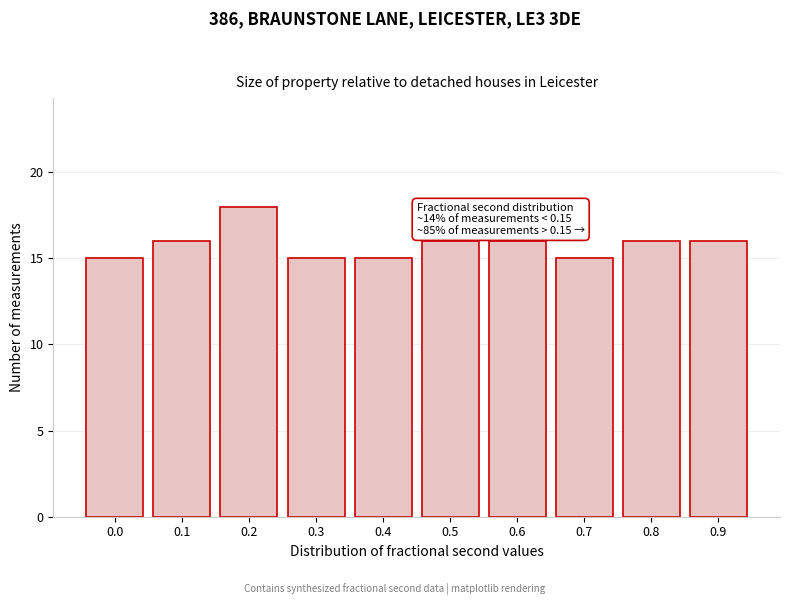

Reading right to left, list all the values displayed in this chart.

16	16	15	16	16	15	15	18	16	15